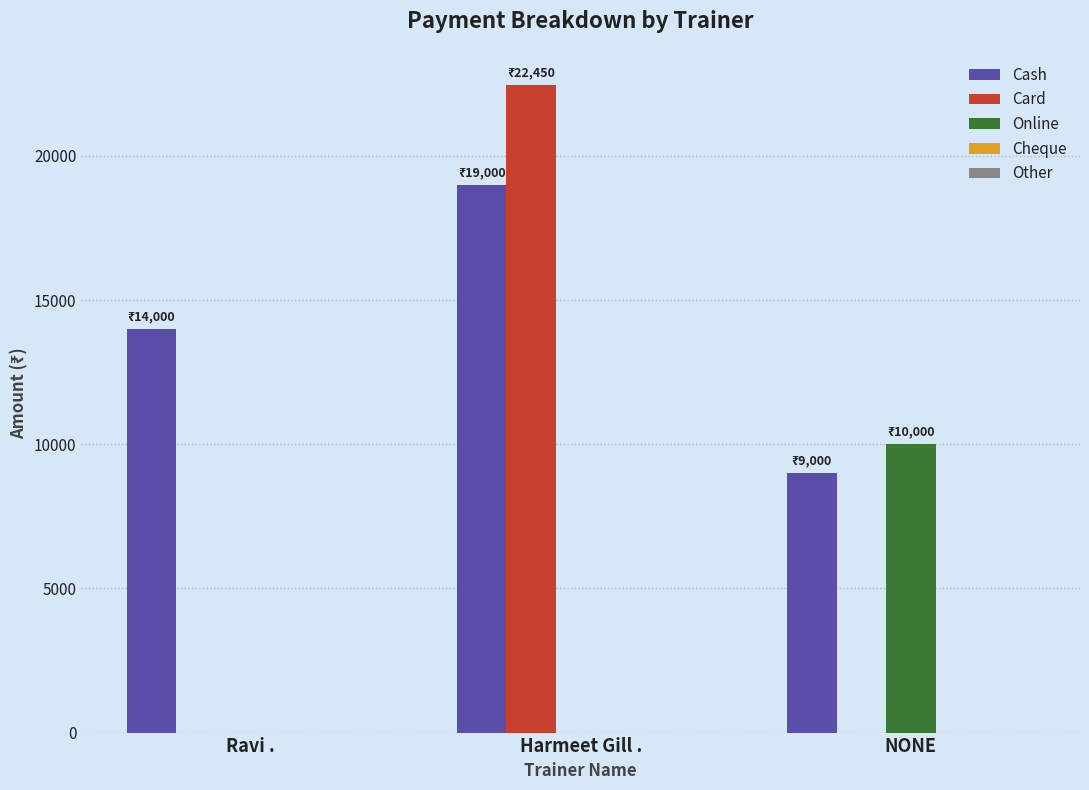

Are the bars grouped side by side (vs. stacked)?

Yes